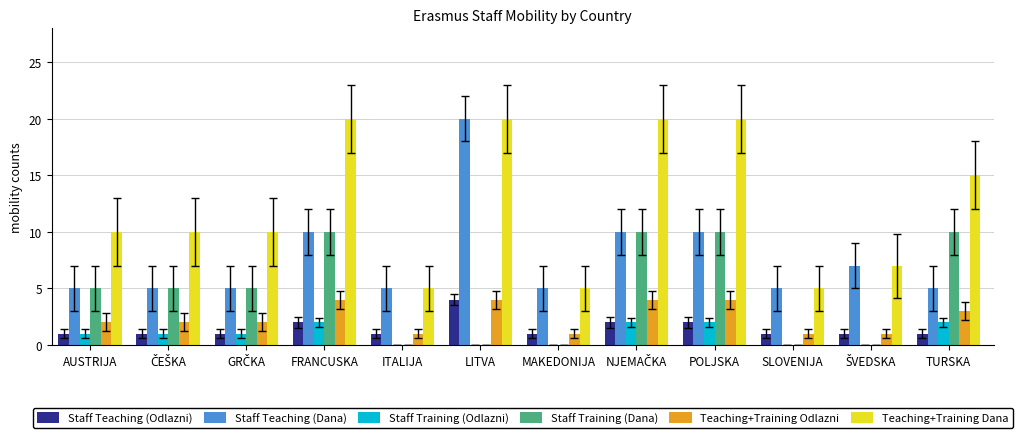

What is the total value across all series at SLOVENIJA?

12